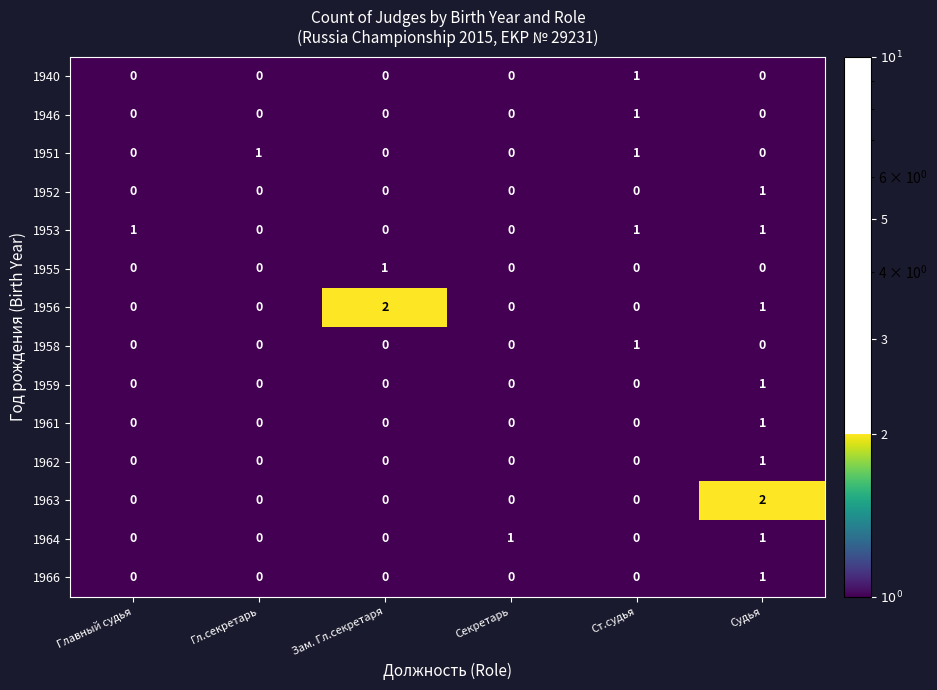

Is it true that 1956 equals -1 at Гл.секретарь?

False